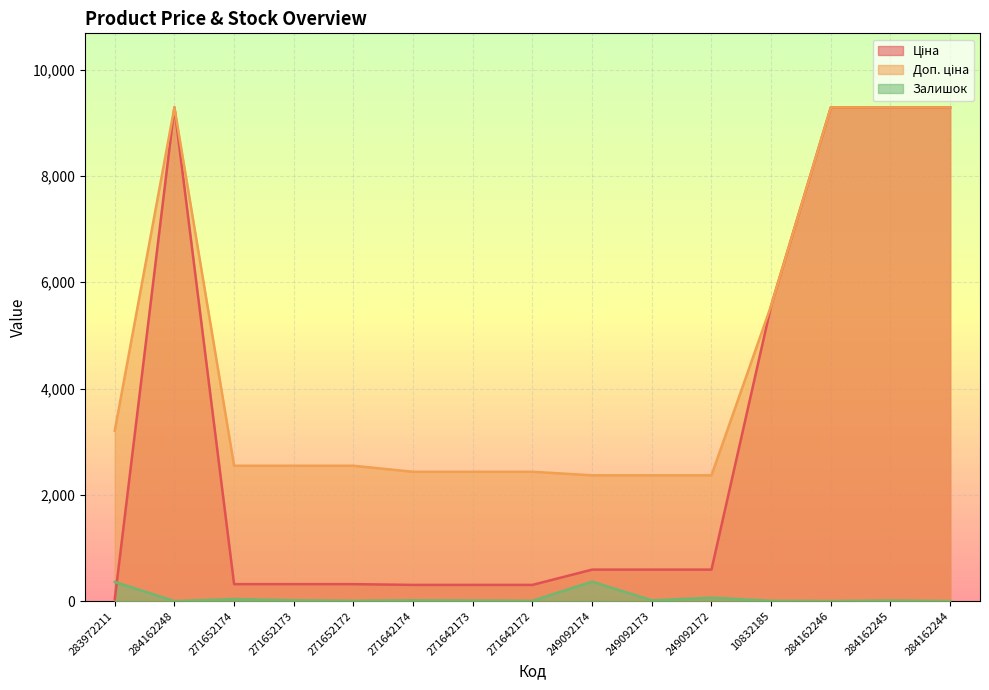

True or false: Ціна has more than 0 points higher than both neighbors.

True